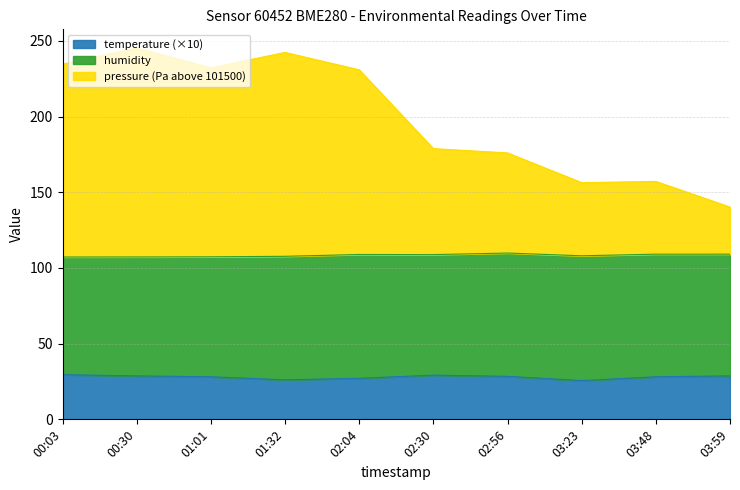

True or false: temperature (×10) has a value of 9.4 at 03:23.

False